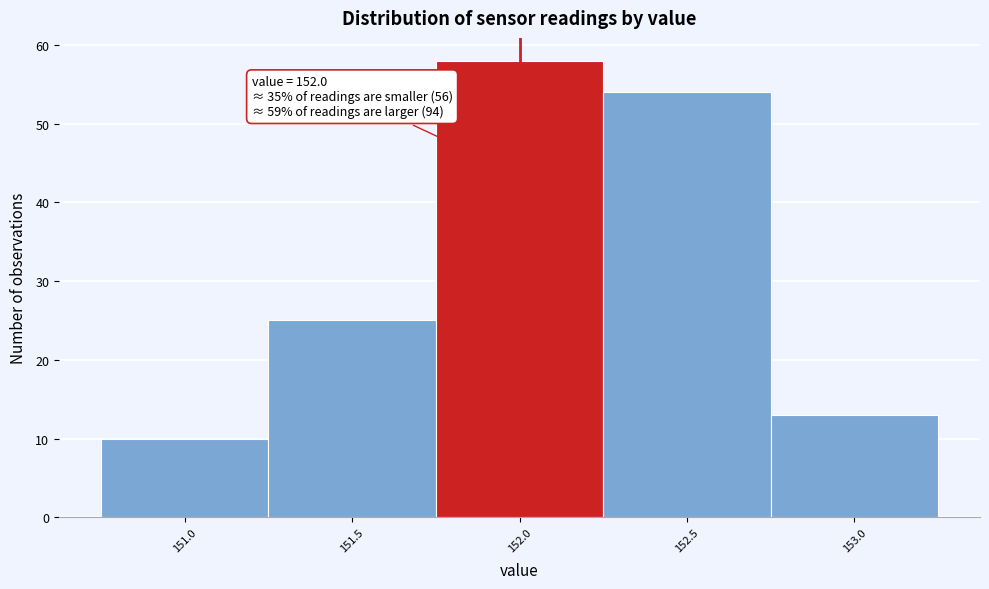

Over which range of the x-axis is the bar tallest?

151.75 to 152.25